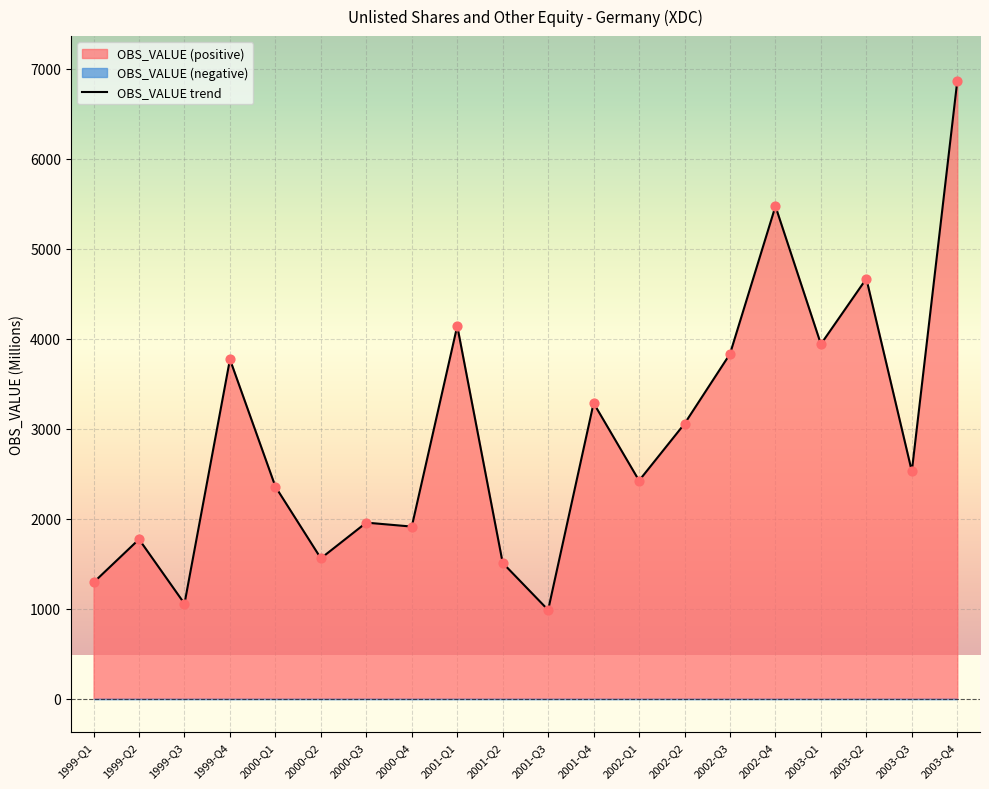

Between 2000-Q3 and 1999-Q3, which is larger?

2000-Q3